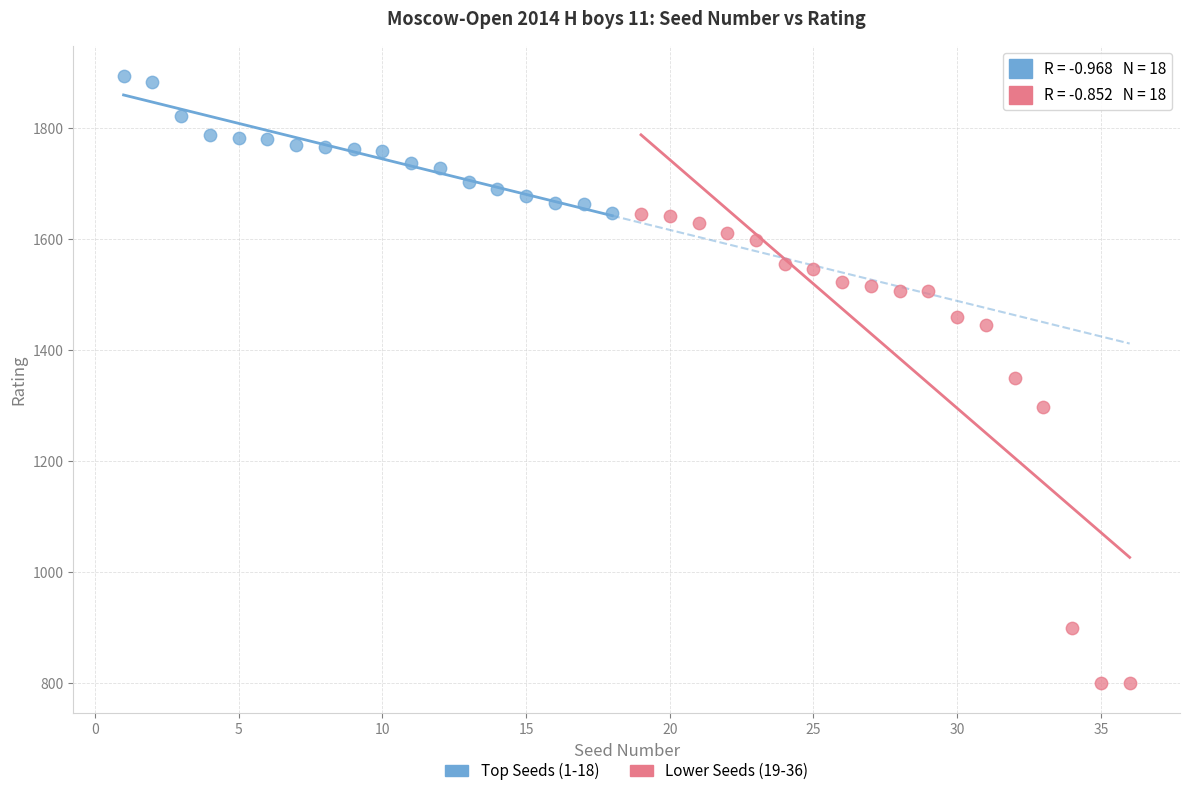

Which series has the largest Y range (max minus min)?

Lower Seeds (19-36)